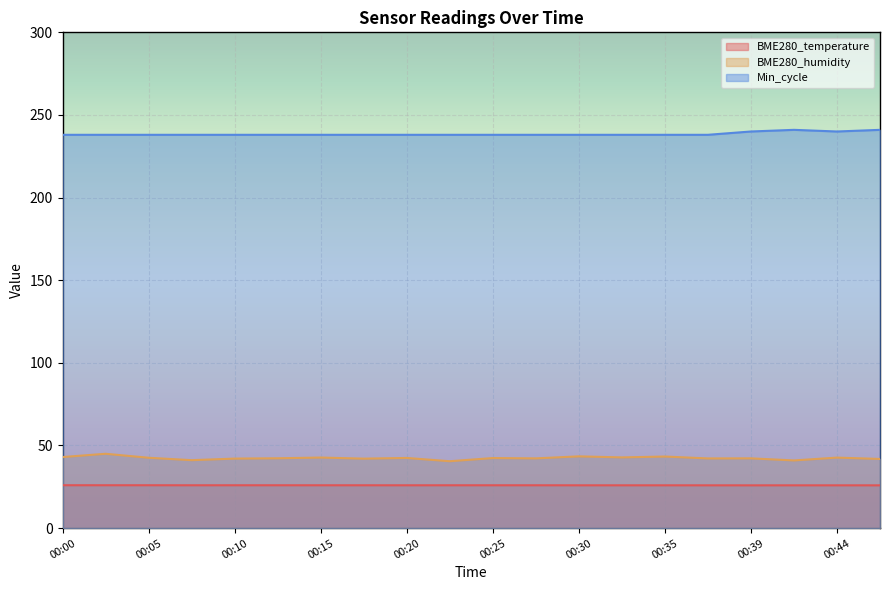

Count the BME280_temperature values in the range 25 to 26.

20